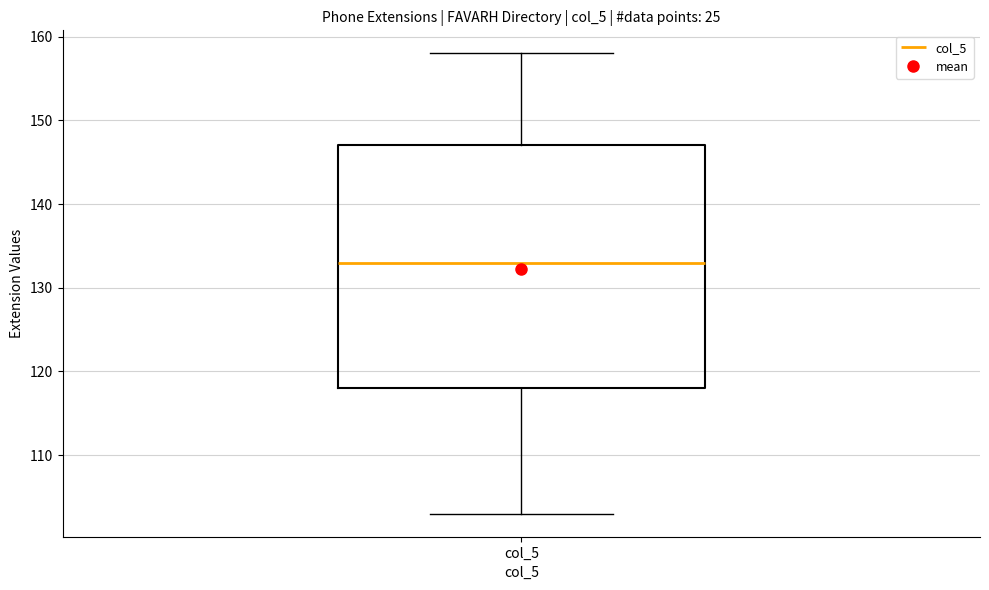

Transcribe this box plot: give where the median line is, the range the box spans, and where the two whiskers end, as read against the y-axis. The values are not printed on the chart, so give them approximately, as read against the axis.

median 133, box 118 to 147, whiskers 103 to 158